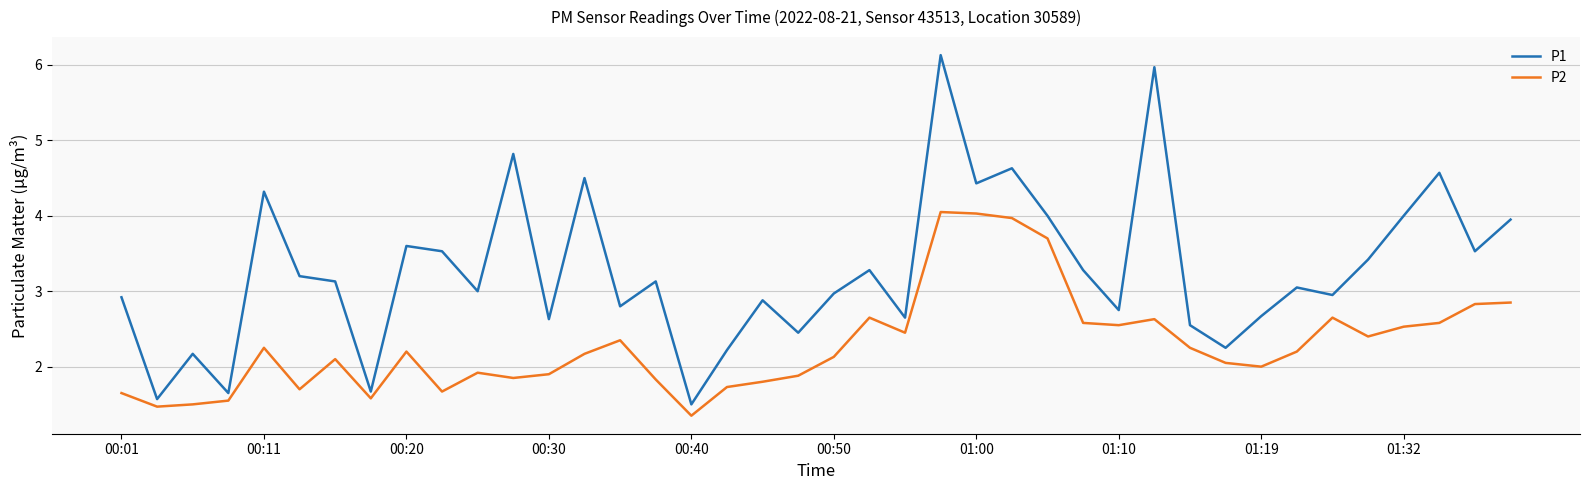

What is the difference between the maximum and minimum values in the P2 series?

2.7